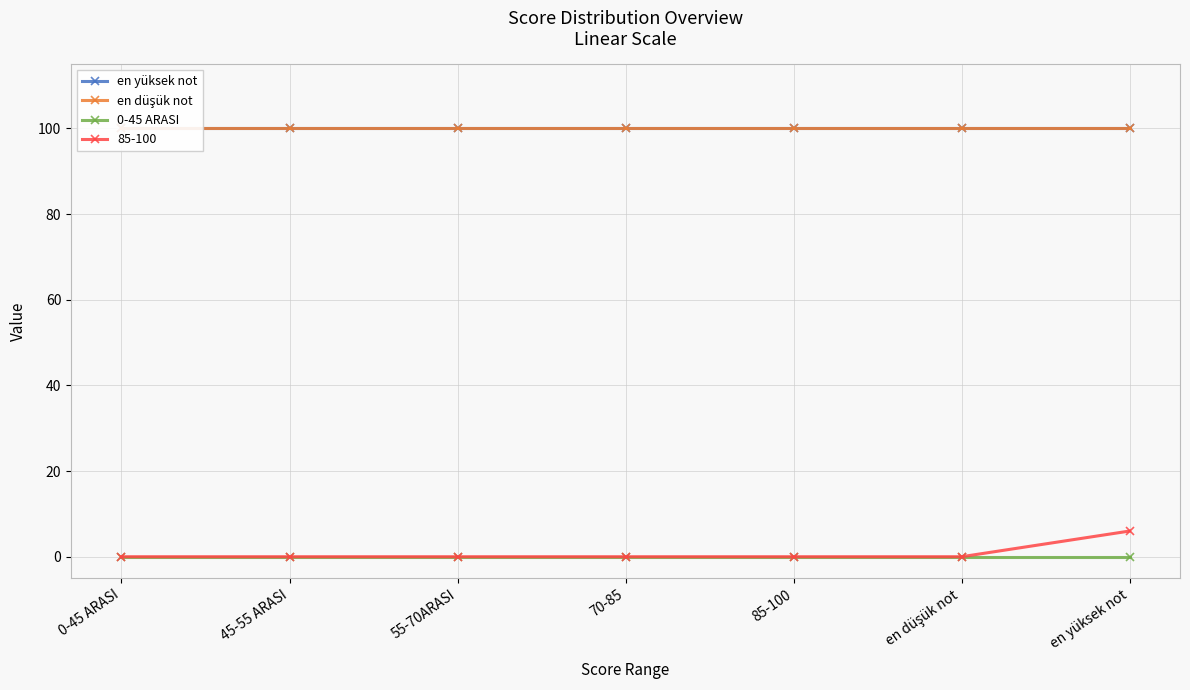

Which series has the widest spread of values?

en yüksek not